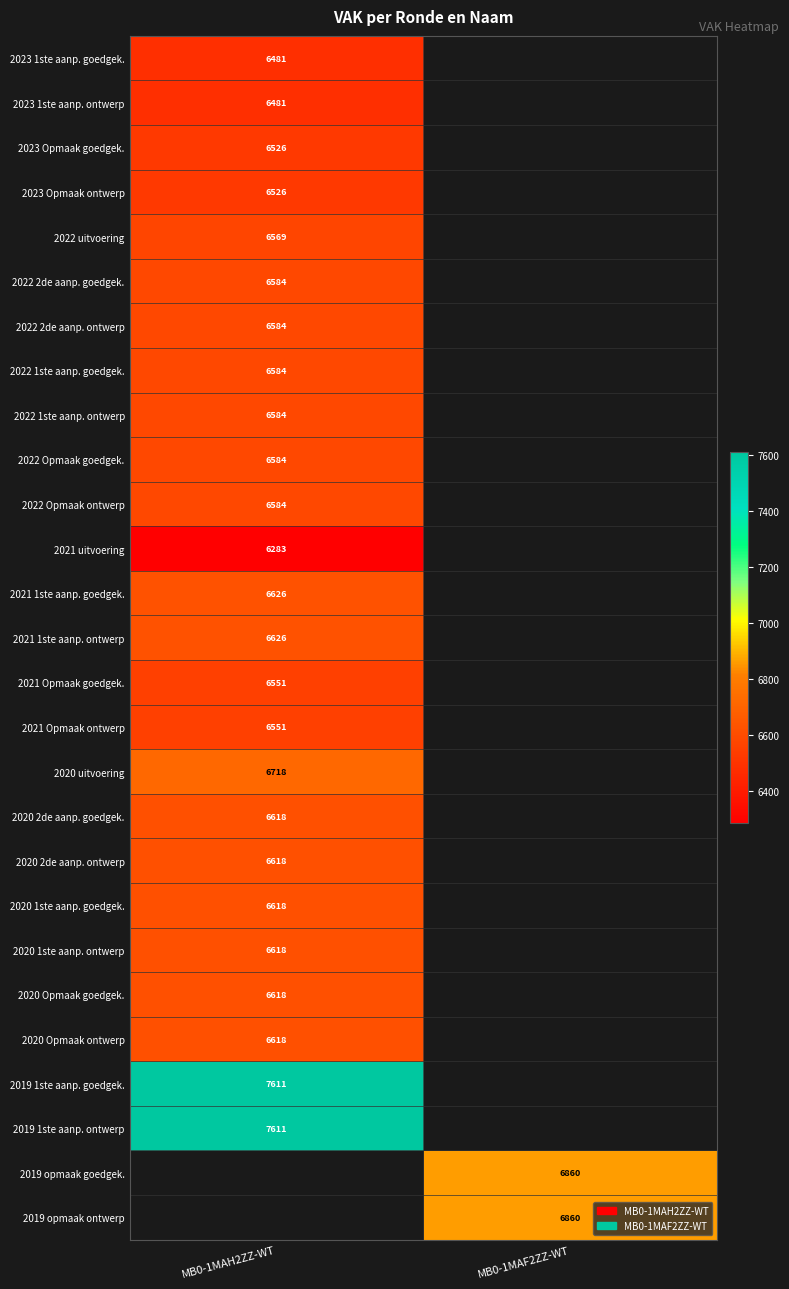

Is it true that 2022 Opmaak ontwerp equals 9110 at MB0-1MAH2ZZ-WT?

False